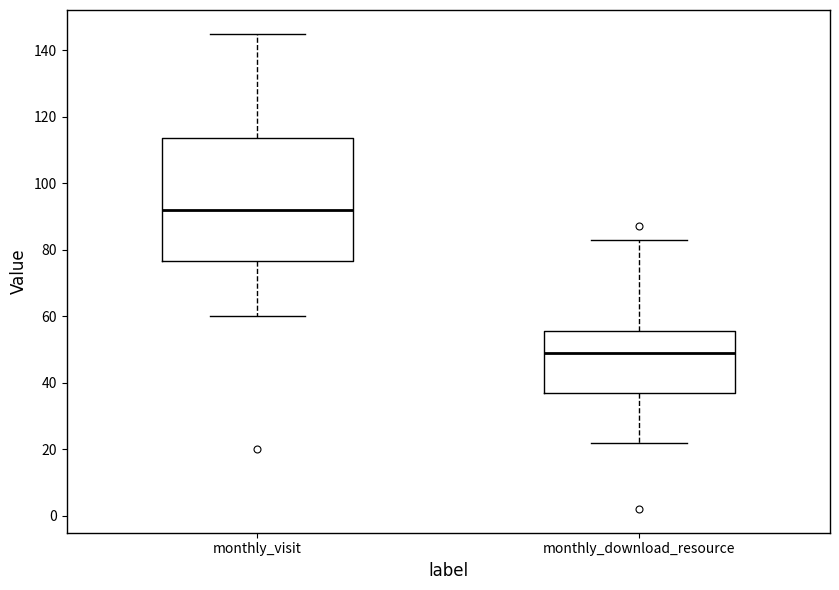

Comparing the boxes themselves (not the whiskers), which one is the tallest?

monthly_visit